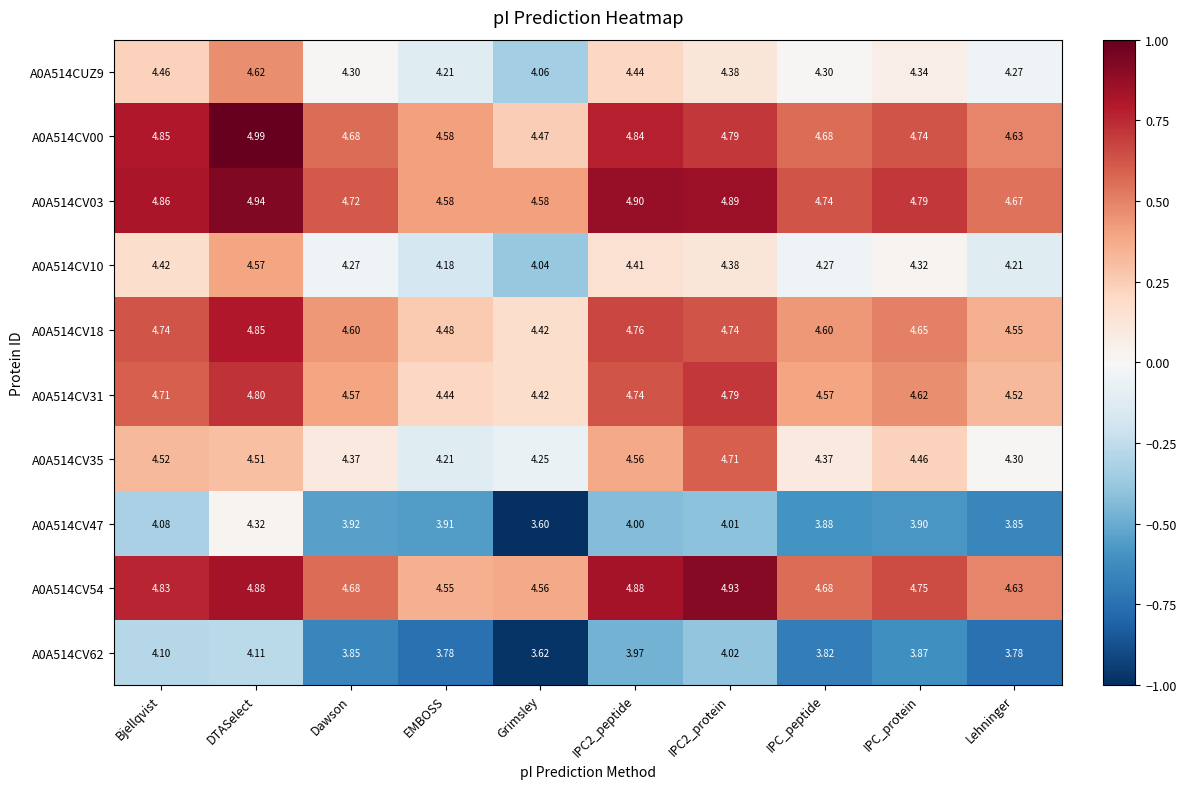

At which label does A0A514CV31 reach its peak?

DTASelect